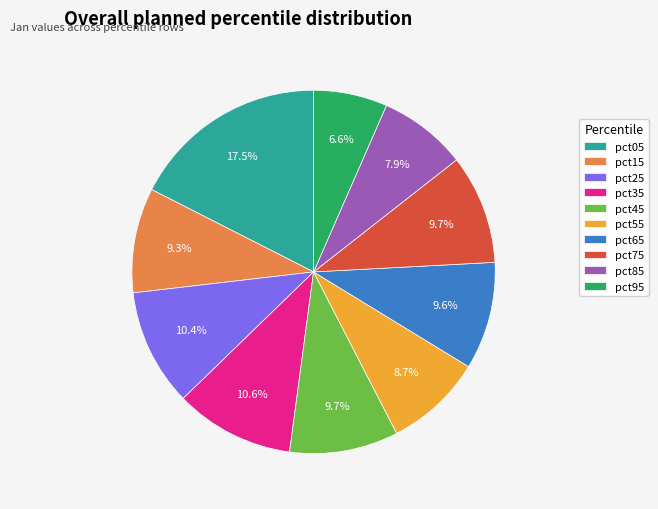

What is the total percentage of pct35 and pct85?

18.5%